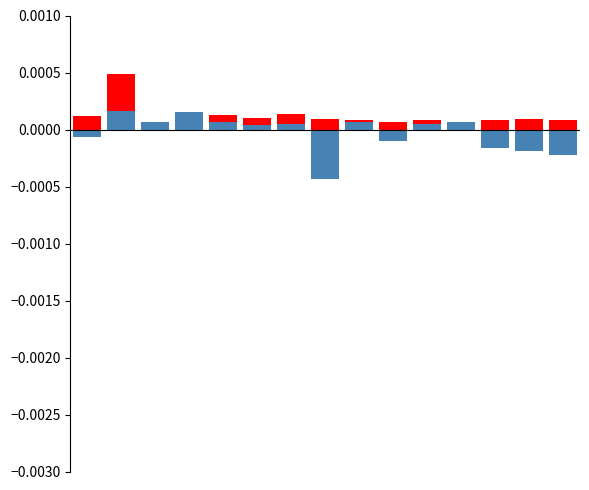

Reading left to right, extract all data points from this chart.

rising: 0=0.0	1=0.0	2=0.0	3=0.0	4=0.0	5=0.0	6=0.0	7=0.0	8=0.0	9=0.0	10=0.0	11=0.0	12=0.0	13=0.0	14=0.0
stable/falling: 0=-0.0	1=0.0	2=0.0	3=0.0	4=0.0	5=0.0	6=0.0	7=-0.0	8=0.0	9=-0.0	10=0.0	11=0.0	12=-0.0	13=-0.0	14=-0.0